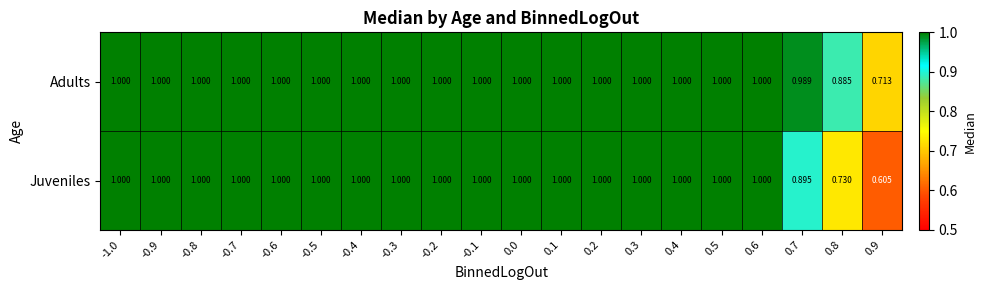

Which series changed the most between -1.0 and 0.8?

Juveniles